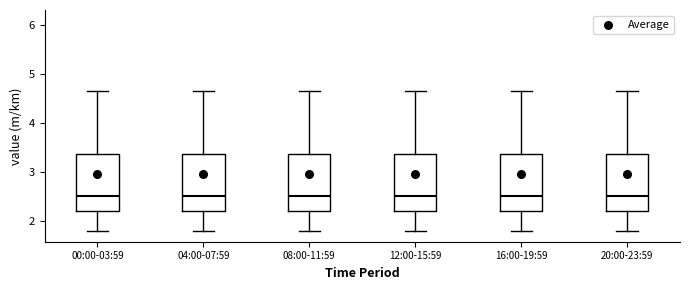

Reading left to right, transcribe this box plot: for each box, give where its median line is, the range the box spans, and where its two whiskers end, as read against the y-axis. The values are not printed on the chart, so give them approximately, as read against the axis.

00:00-03:59: median 2.5, box 2.2 to 3.4, whiskers 1.8 to 4.7
04:00-07:59: median 2.5, box 2.2 to 3.4, whiskers 1.8 to 4.7
08:00-11:59: median 2.5, box 2.2 to 3.4, whiskers 1.8 to 4.7
12:00-15:59: median 2.5, box 2.2 to 3.4, whiskers 1.8 to 4.7
16:00-19:59: median 2.5, box 2.2 to 3.4, whiskers 1.8 to 4.7
20:00-23:59: median 2.5, box 2.2 to 3.4, whiskers 1.8 to 4.7